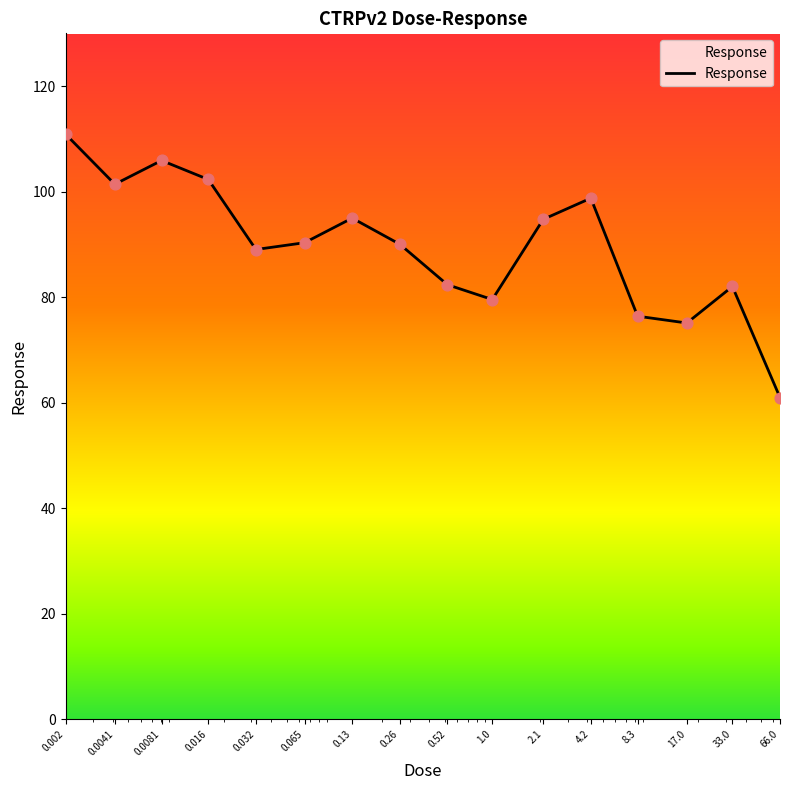

What is the maximum value shown in the chart?

110.9